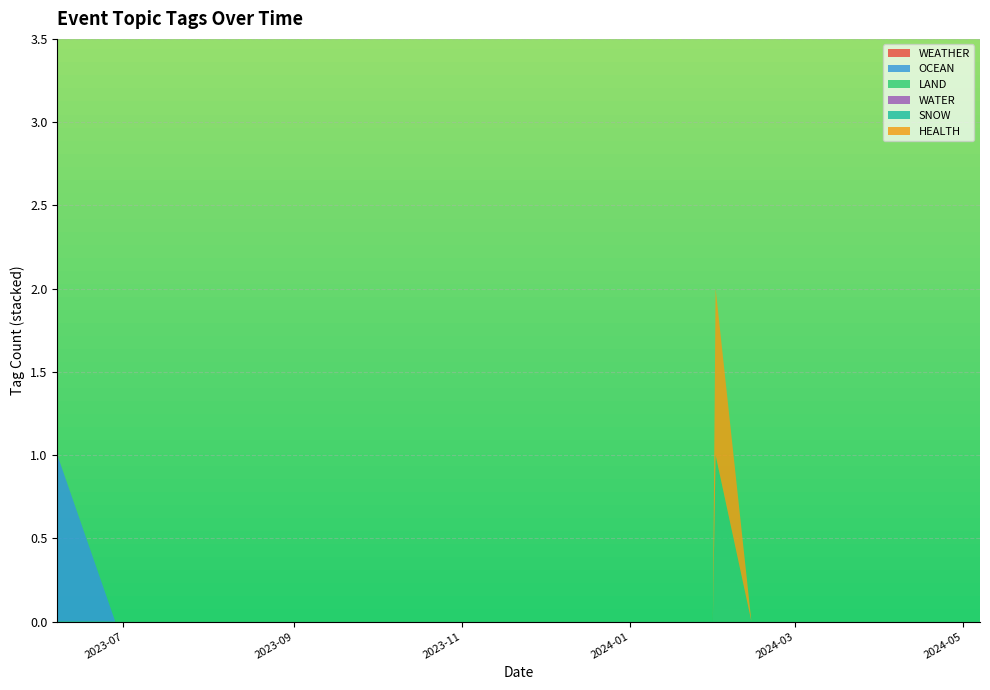

Reading right to left, extract all data points from this chart.

WEATHER: 0	0	0	0	0	0	0	0	0	0	0	0	0	0	0	0	0	0	0	0
OCEAN: 1	0	0	0	0	0	0	0	0	0	0	0	0	0	0	0	0	0	0	0
LAND: 0	0	0	0	0	0	0	0	0	0	0	0	0	0	1	0	0	0	0	0
WATER: 0	0	0	0	0	0	0	0	0	0	0	0	0	0	0	0	0	0	0	0
SNOW: 0	0	0	0	0	0	0	0	0	0	0	0	0	0	0	0	0	0	0	0
HEALTH: 0	0	0	0	0	0	0	0	0	0	0	0	0	0	1	0	0	0	0	0